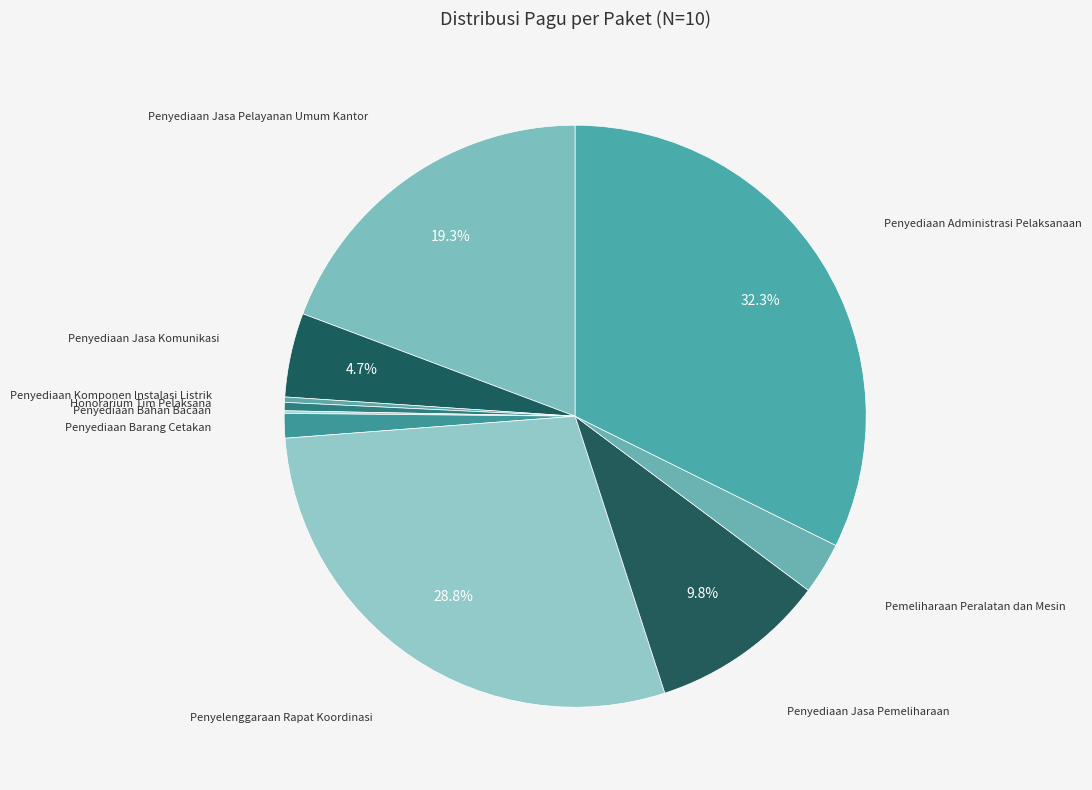

Count the number of slices in the pie.

10